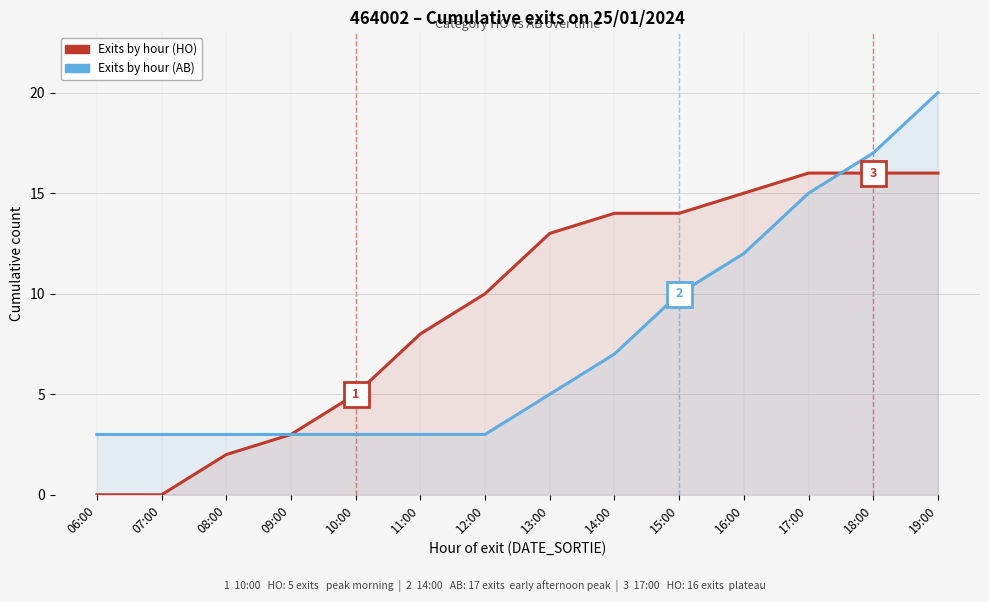

After their last crossing, which series has the higher values: Exits by hour (HO) or Exits by hour (AB)?

Exits by hour (AB)